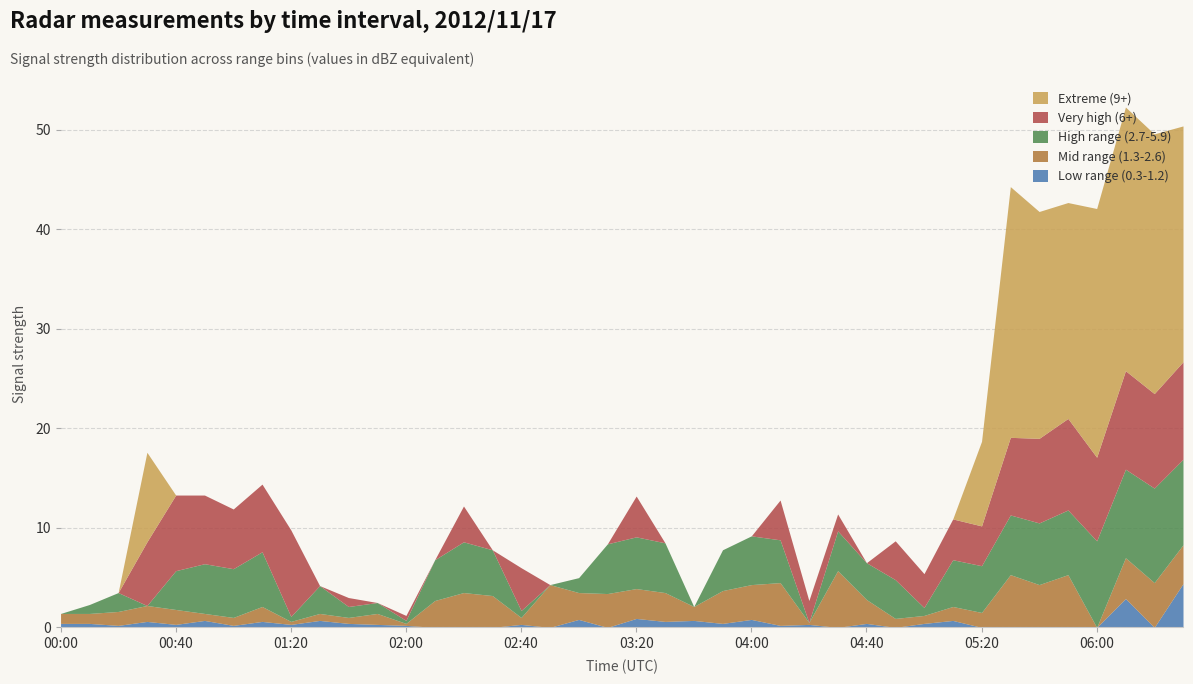

The value of Low range (0.3-1.2) at 04:50 is 1.5. True or false?

False